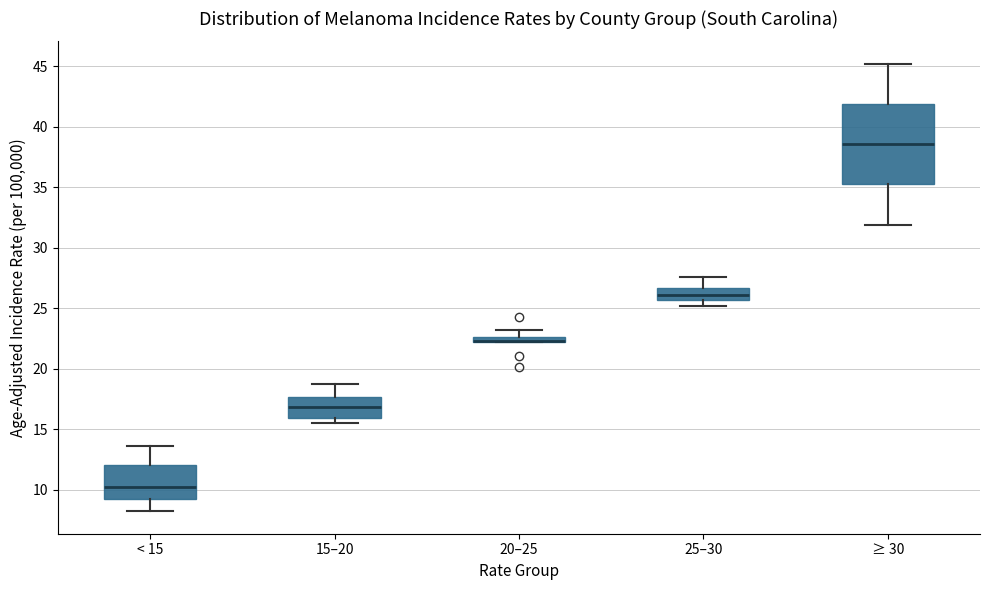

Where is the upper edge of the box for ≥ 30 on the y-axis? The values are not printed on the chart, so give them approximately, as read against the axis.

42.0